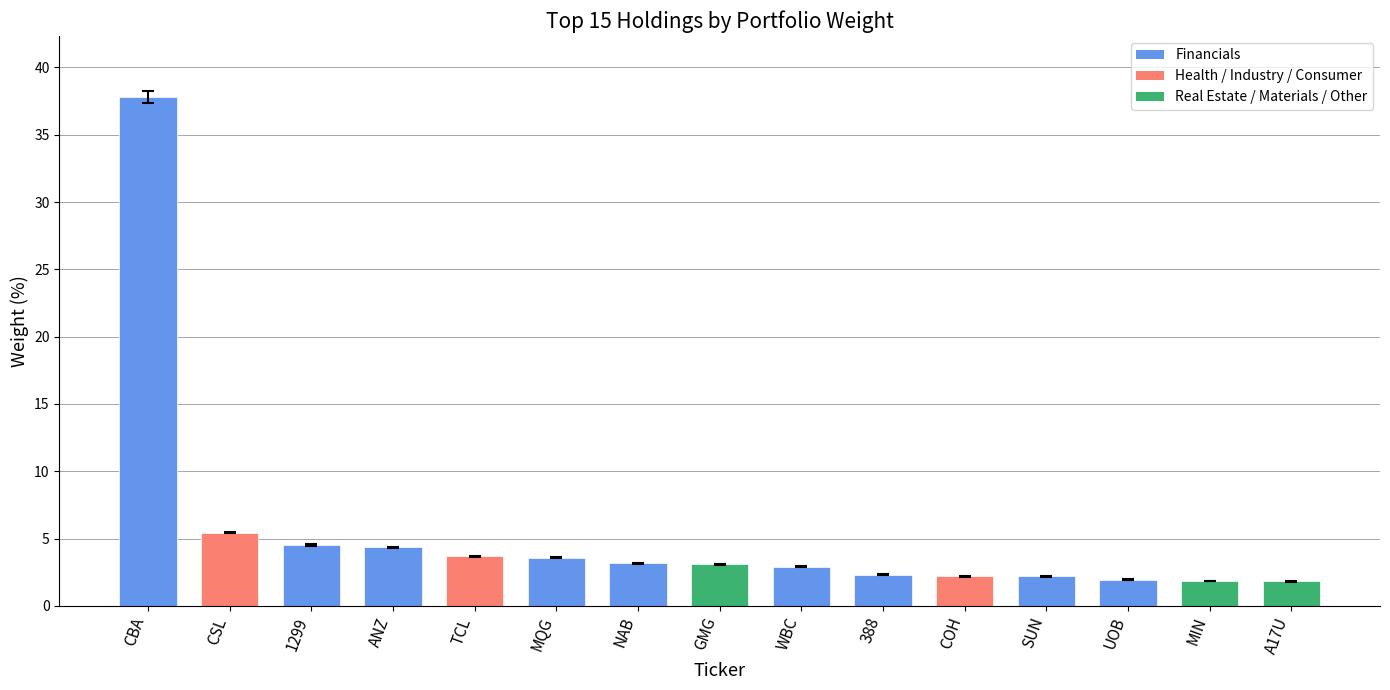

What is the sum of the values at TCL and 1299?

8.2